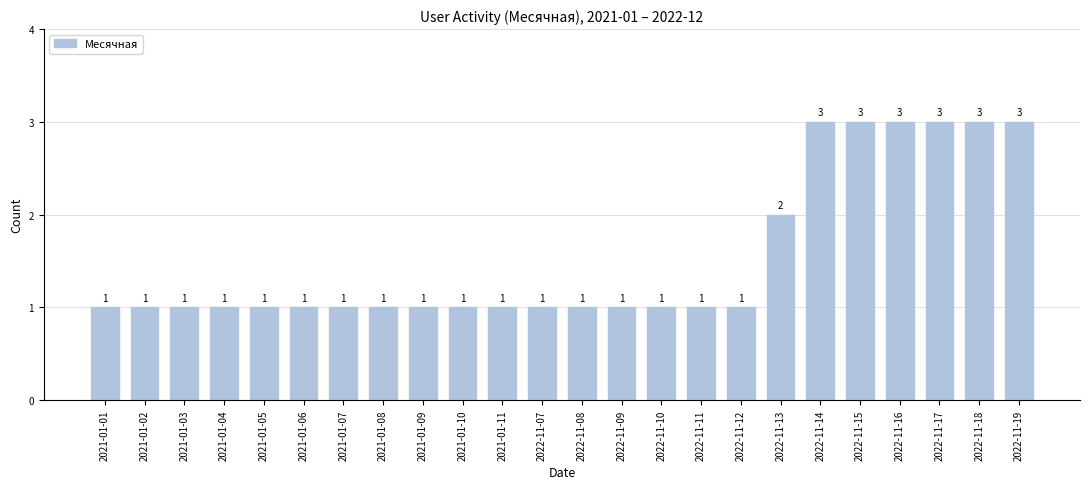

Reading left to right, list all the values displayed in this chart.

1	1	1	1	1	1	1	1	1	1	1	1	1	1	1	1	1	2	3	3	3	3	3	3